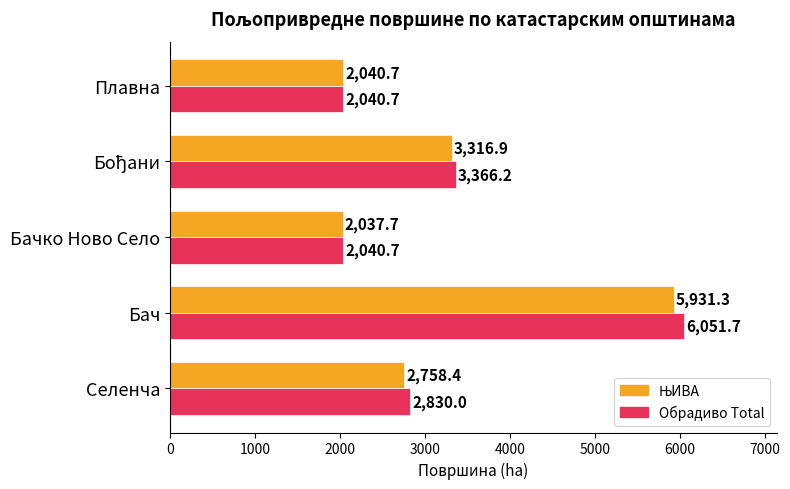

How many categories are shown in the chart?

5